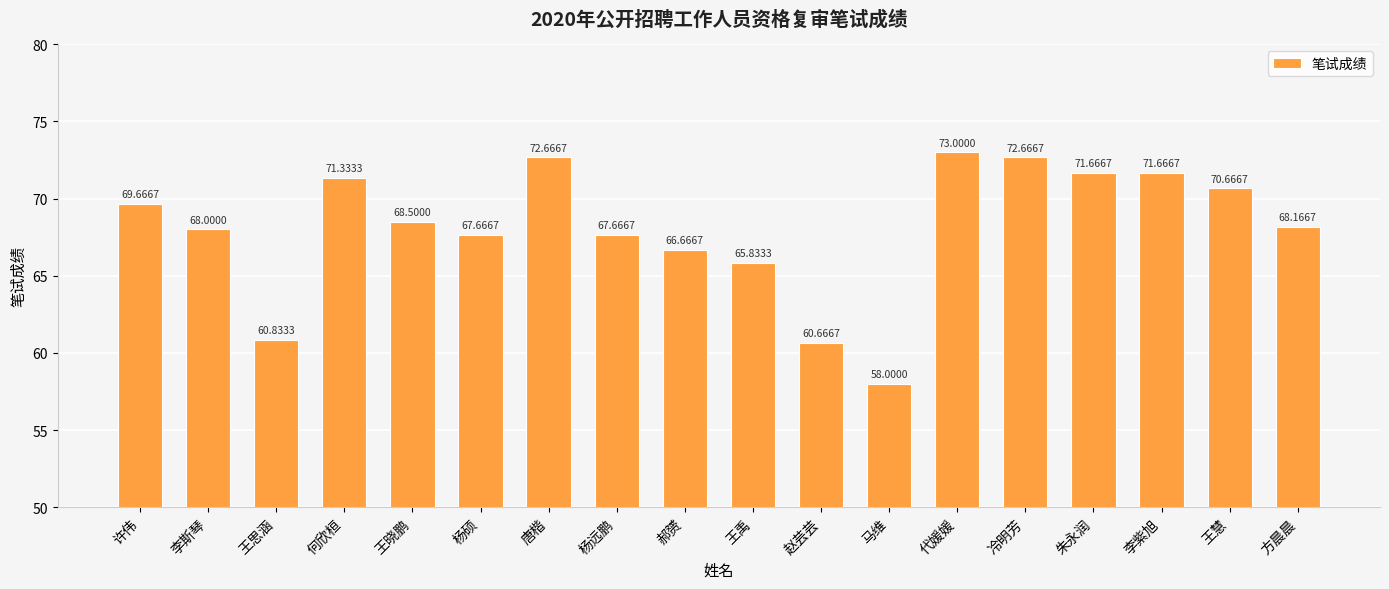

True or false: the data shows 71.7 at 李紫旭.

True